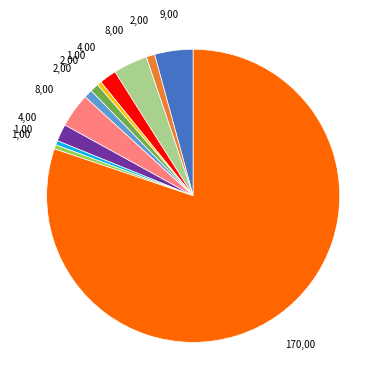

Count the number of slices in the pie.

12